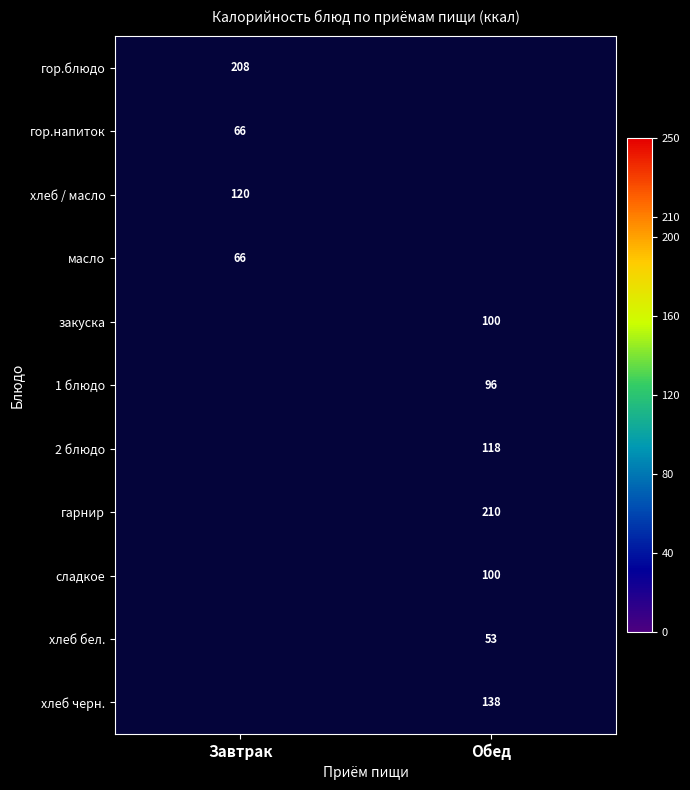

Is the value of гор.блюдо at Завтрак greater than the value of 2 блюдо at Обед?

Yes